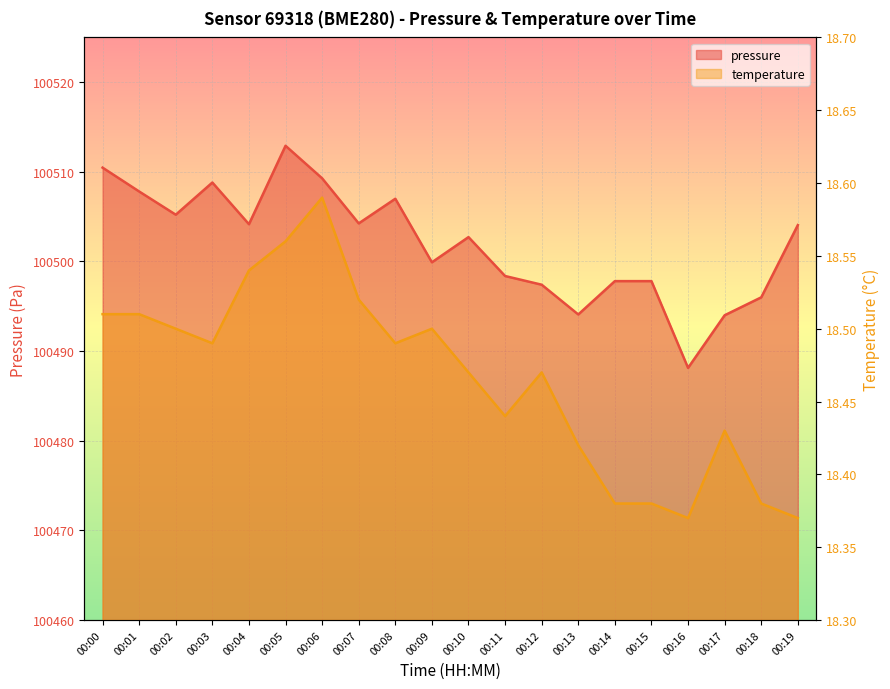

Where is temperature nearest to the value 18?

00:16